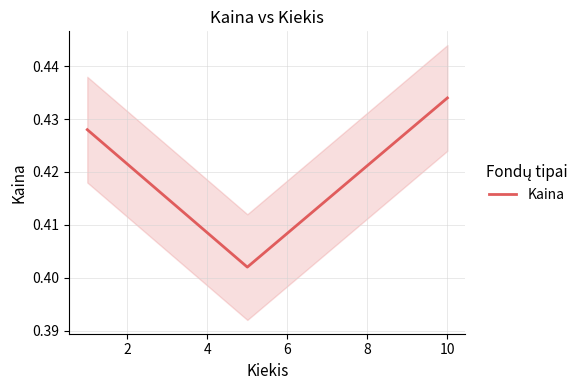

Rank the categories by value from lowest to highest.

2, 0, 4